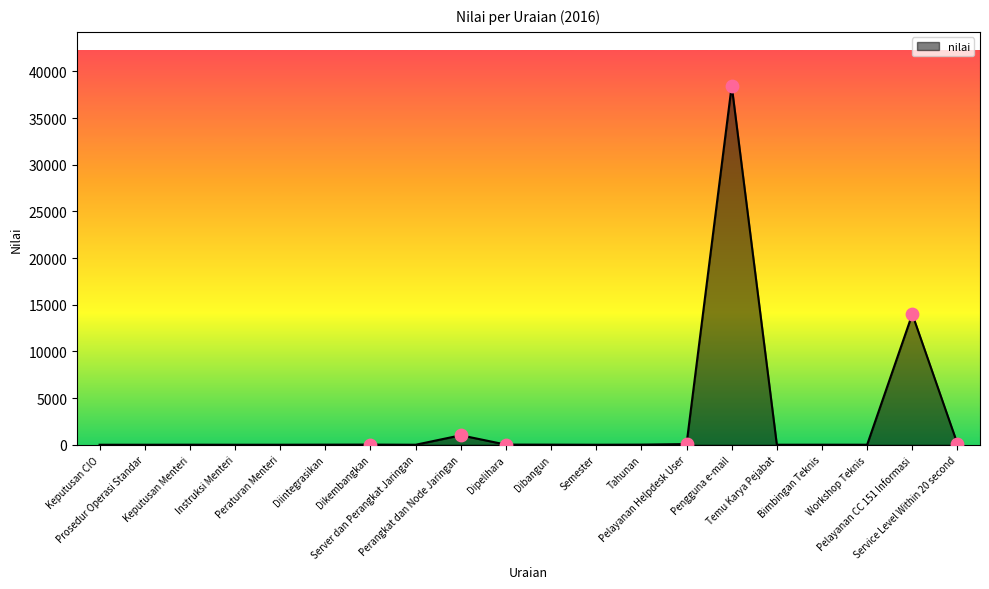

What is the difference between the maximum and minimum values?

38469